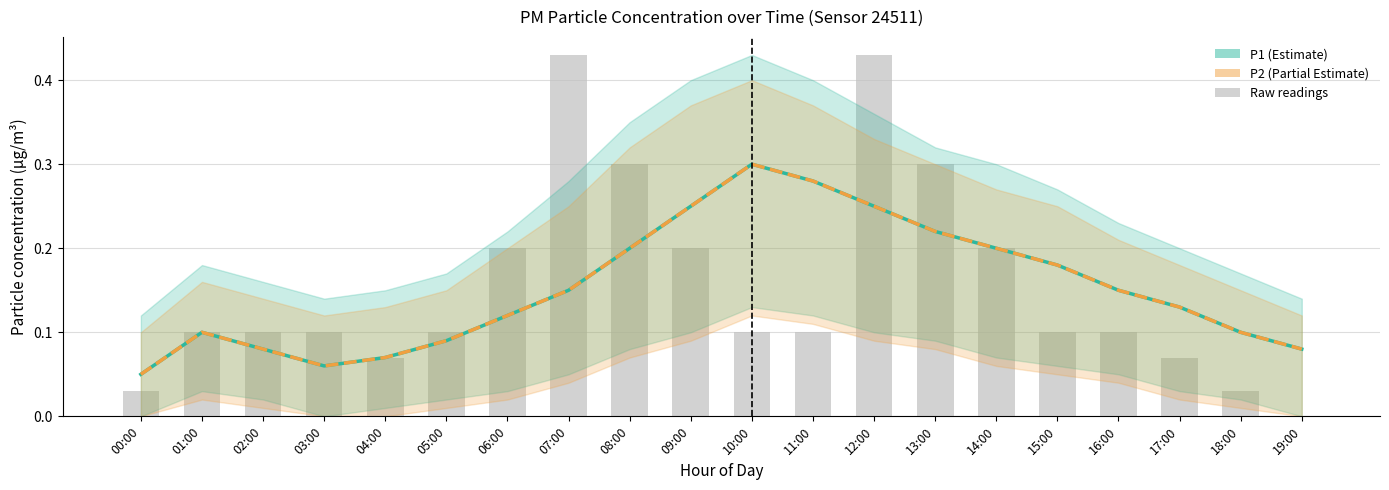

The value of P1 at 03:00 is 0.0. True or false?

False